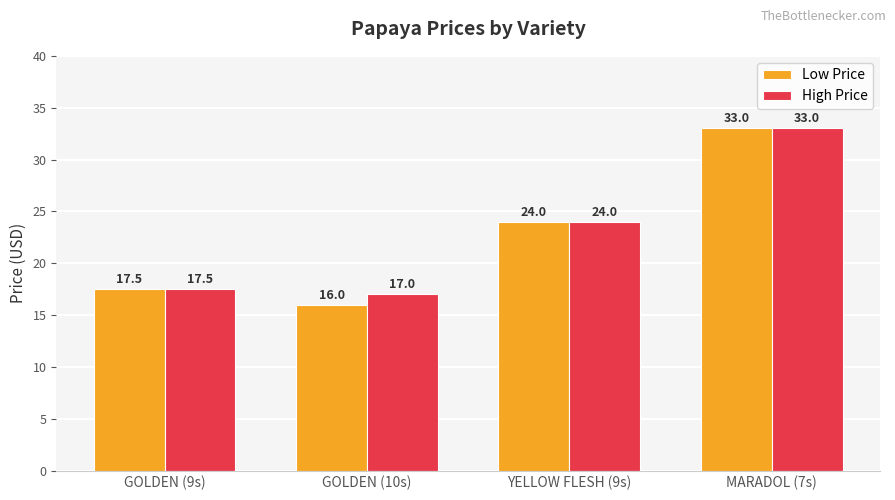

What is the minimum value shown in the chart?

16.0